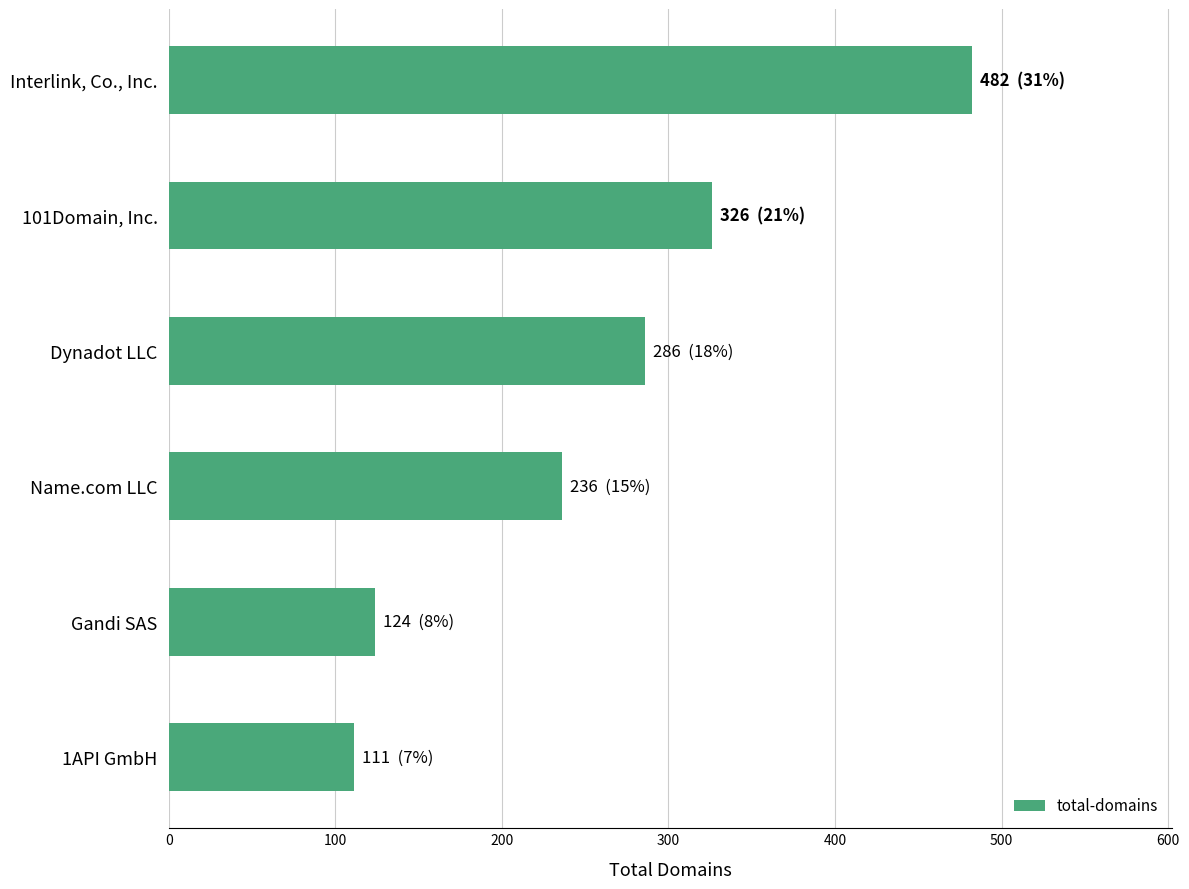

Rank the categories by value from lowest to highest.

1API GmbH, Gandi SAS, Name.com LLC, Dynadot LLC, 101Domain, Inc., Interlink, Co., Inc.